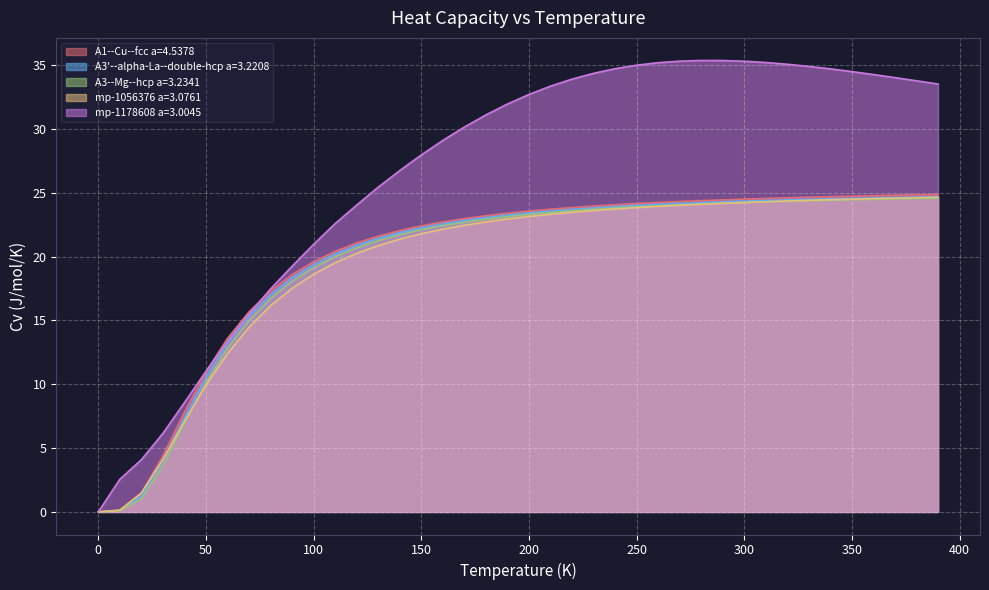

What is the maximum value for A3--Mg--hcp a=3.2341?

24.6